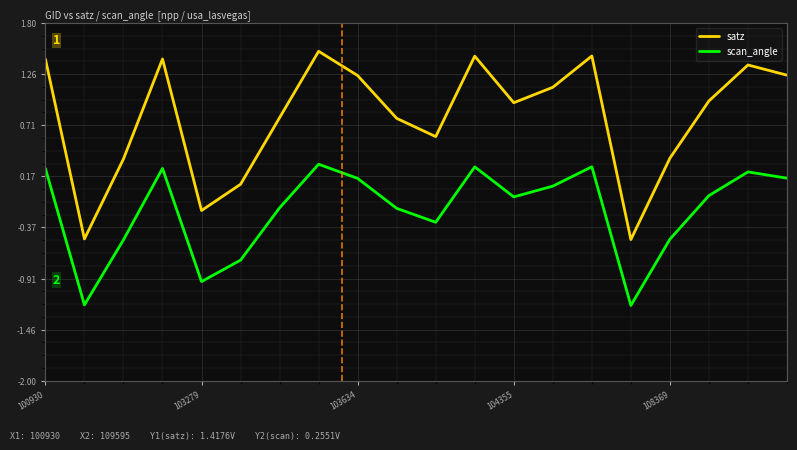

Which series has the widest spread of values?

satz